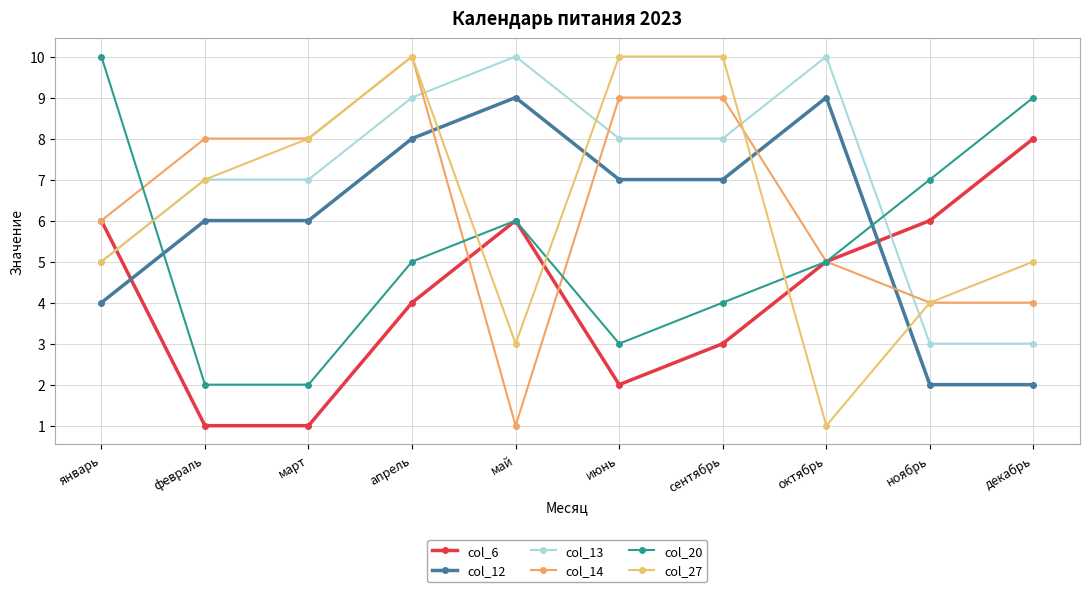

Which category has the lowest value across all series?

февраль